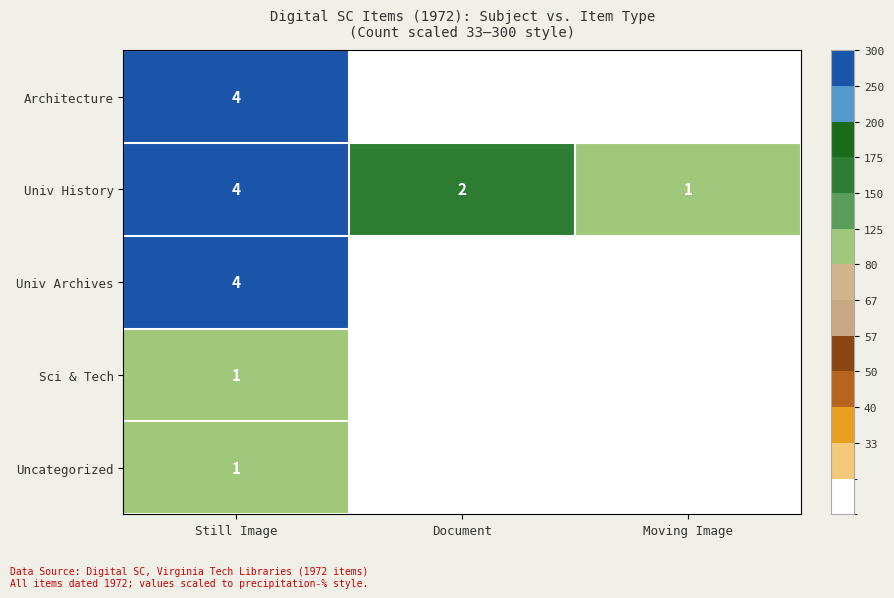

Is the value of Univ History at Document greater than the value of Uncategorized at Still Image?

Yes